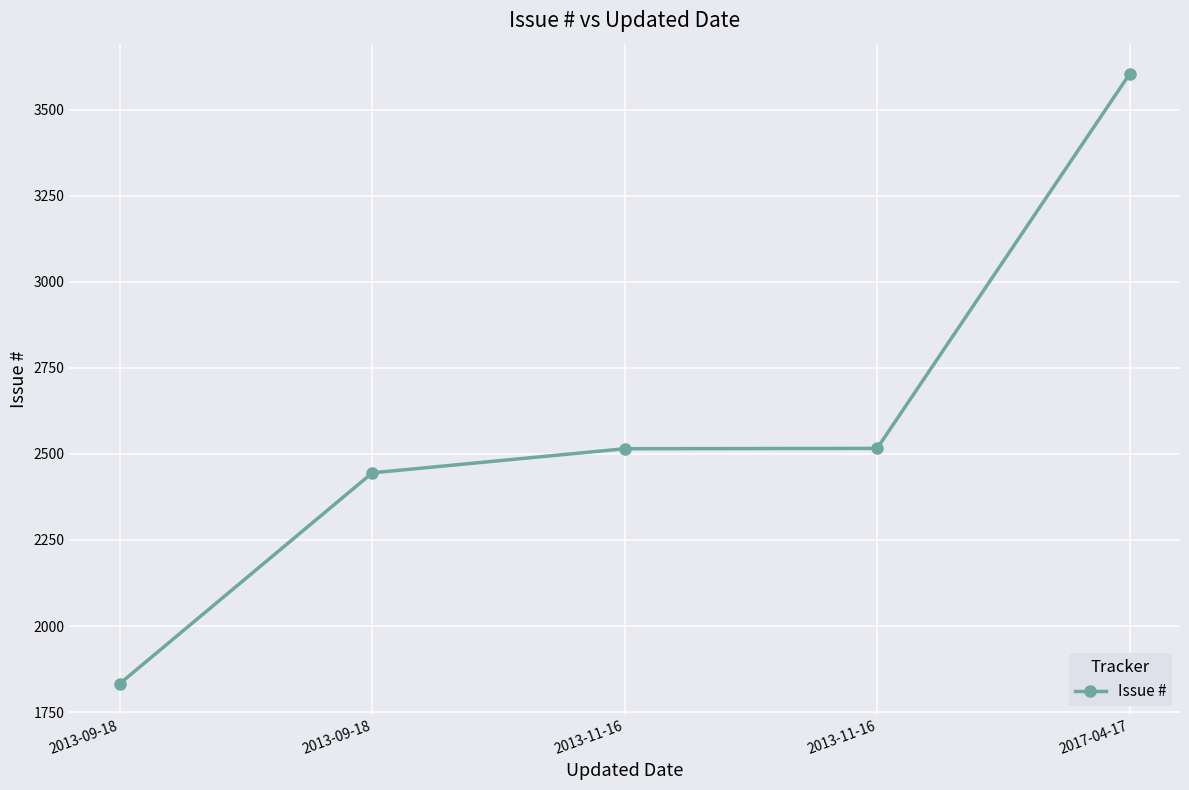

What is the sum of the values at 2013-09-18 and 2017-04-17?

6048